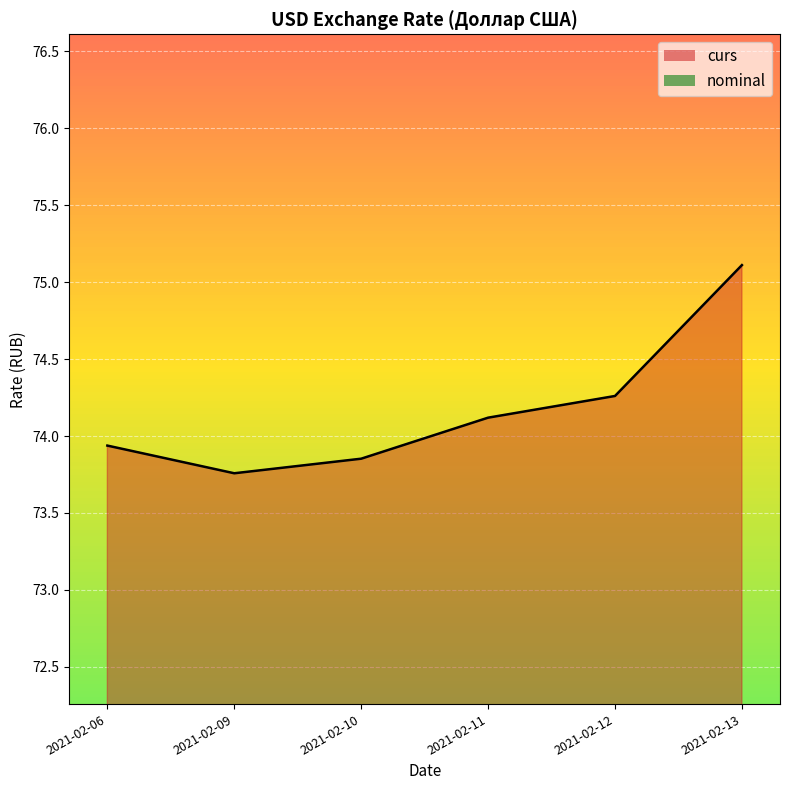

Reading left to right, extract all data points from this chart.

2021-02-06=73.9	2021-02-09=73.8	2021-02-10=73.9	2021-02-11=74.1	2021-02-12=74.3	2021-02-13=75.1